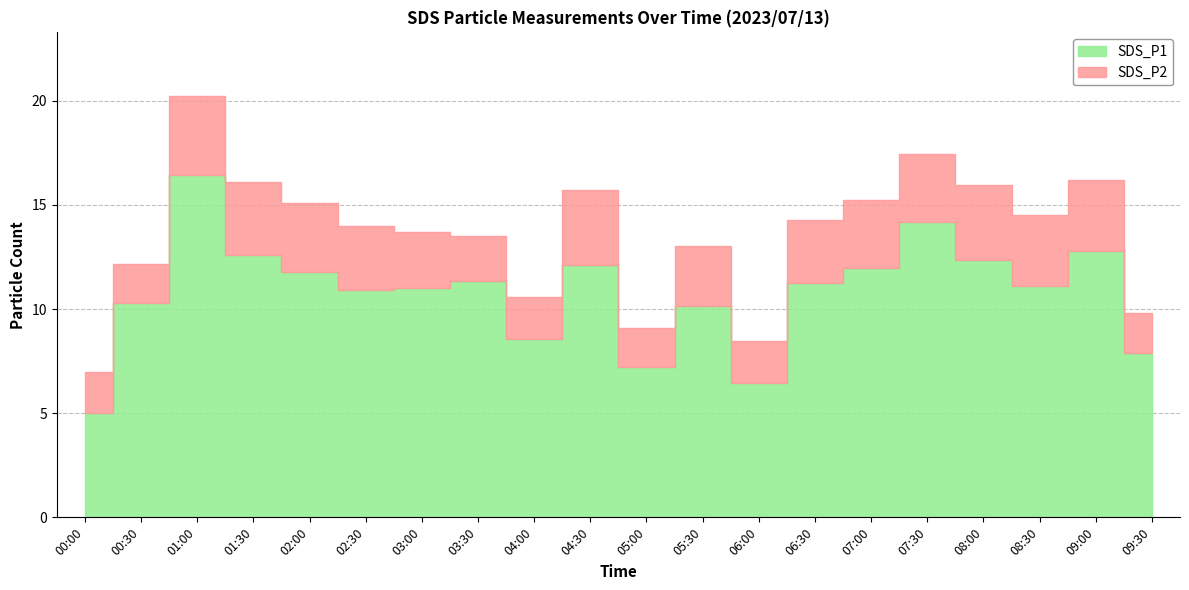

What is the smallest value displayed?

1.9